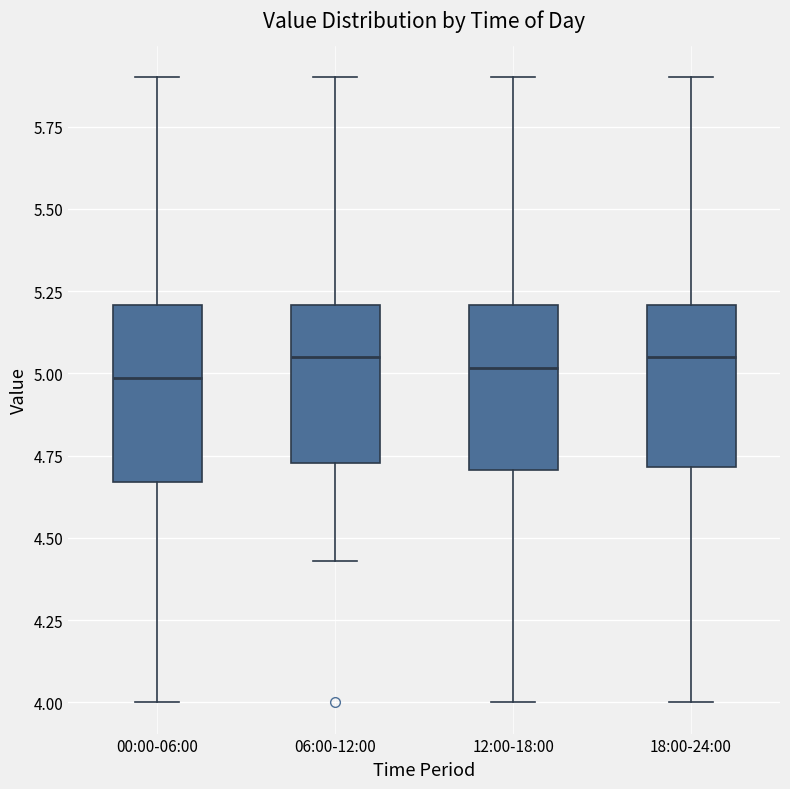

Reading left to right, transcribe this box plot: for each box, give where its median line is, the range the box spans, and where its two whiskers end, as read against the y-axis. The values are not printed on the chart, so give them approximately, as read against the axis.

00:00-06:00: median 5.00, box 4.65 to 5.20, whiskers 4.00 to 5.90
06:00-12:00: median 5.05, box 4.75 to 5.20, whiskers 4.45 to 5.90
12:00-18:00: median 5.00, box 4.70 to 5.20, whiskers 4.00 to 5.90
18:00-24:00: median 5.05, box 4.70 to 5.20, whiskers 4.00 to 5.90